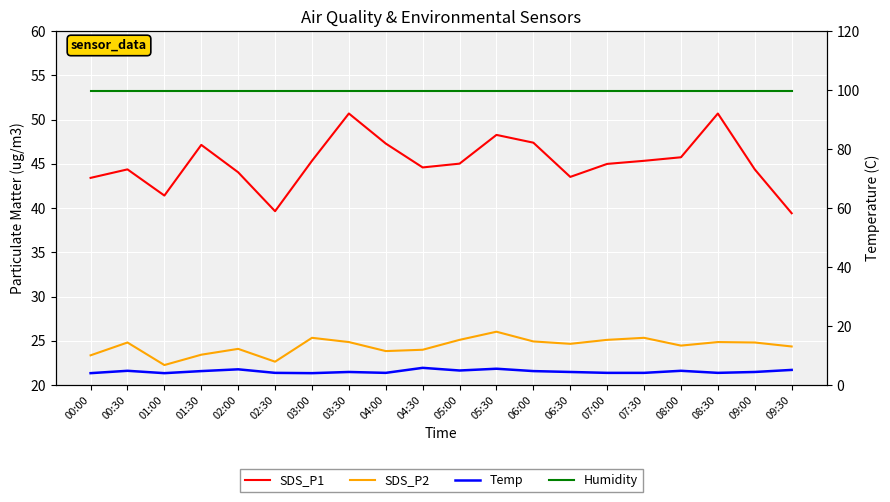

Reading left to right, list all the values displayed in this chart.

SDS_P1: 00:00=43.4	00:30=44.4	01:00=41.4	01:30=47.1	02:00=44.0	02:30=39.6	03:00=45.4	03:30=50.7	04:00=47.3	04:30=44.6	05:00=45.0	05:30=48.3	06:00=47.4	06:30=43.5	07:00=45.0	07:30=45.4	08:00=45.8	08:30=50.7	09:00=44.4	09:30=39.4
SDS_P2: 00:00=23.4	00:30=24.8	01:00=22.2	01:30=23.4	02:00=24.1	02:30=22.6	03:00=25.3	03:30=24.9	04:00=23.8	04:30=24.0	05:00=25.1	05:30=26.0	06:00=24.9	06:30=24.6	07:00=25.1	07:30=25.3	08:00=24.4	08:30=24.9	09:00=24.8	09:30=24.4
Temp: 00:00=4.0	00:30=4.8	01:00=4.0	01:30=4.7	02:00=5.3	02:30=4.1	03:00=4.0	03:30=4.4	04:00=4.1	04:30=5.8	05:00=4.9	05:30=5.5	06:00=4.7	06:30=4.4	07:00=4.1	07:30=4.1	08:00=4.8	08:30=4.1	09:00=4.4	09:30=5.1
Humidity: 00:00=99.9	00:30=99.9	01:00=99.9	01:30=99.9	02:00=99.9	02:30=99.9	03:00=99.9	03:30=99.9	04:00=99.9	04:30=99.9	05:00=99.9	05:30=99.9	06:00=99.9	06:30=99.9	07:00=99.9	07:30=99.9	08:00=99.9	08:30=99.9	09:00=99.9	09:30=99.9